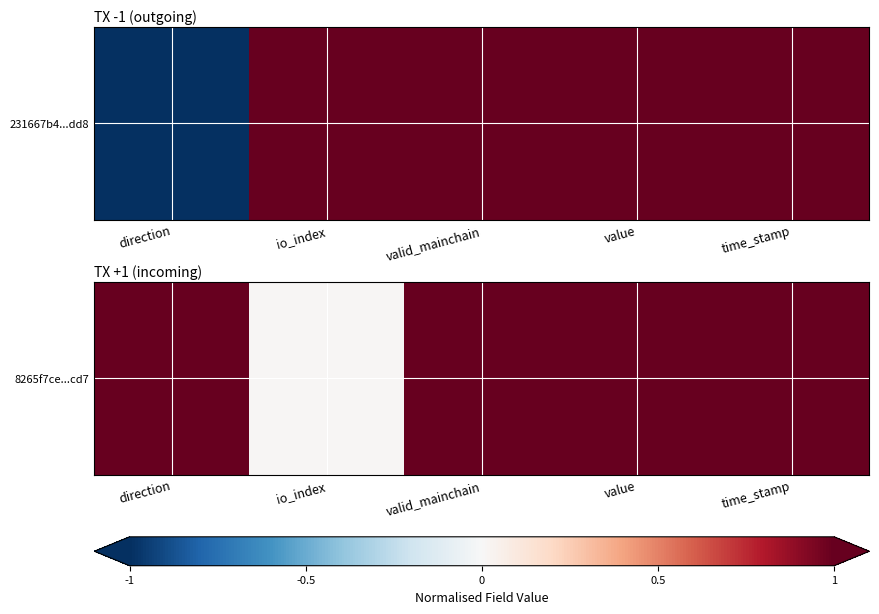

Rank the categories by value from highest to lowest.

direction, valid_mainchain, value, time_stamp, io_index